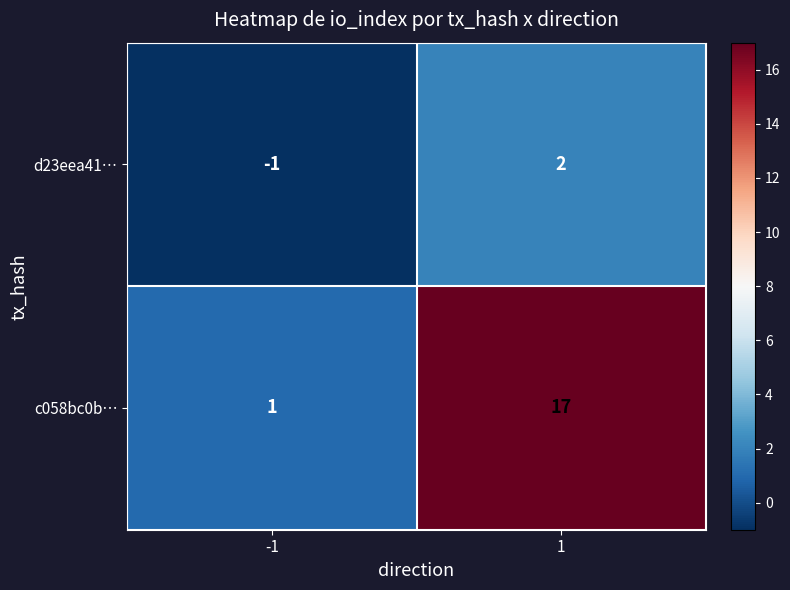

Reading left to right, transcribe all the data shown in this chart.

d23eea41…: -1	2
c058bc0b…: 1	17